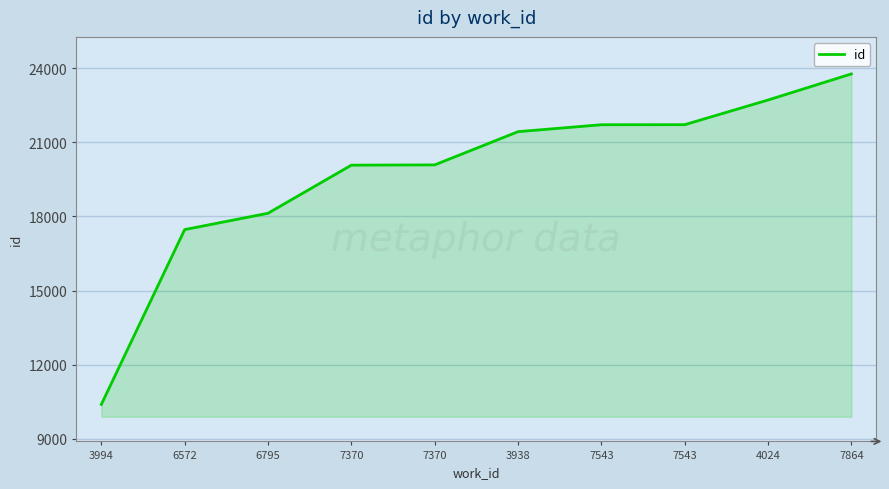

Between 7370 and 6795, which is larger?

7370